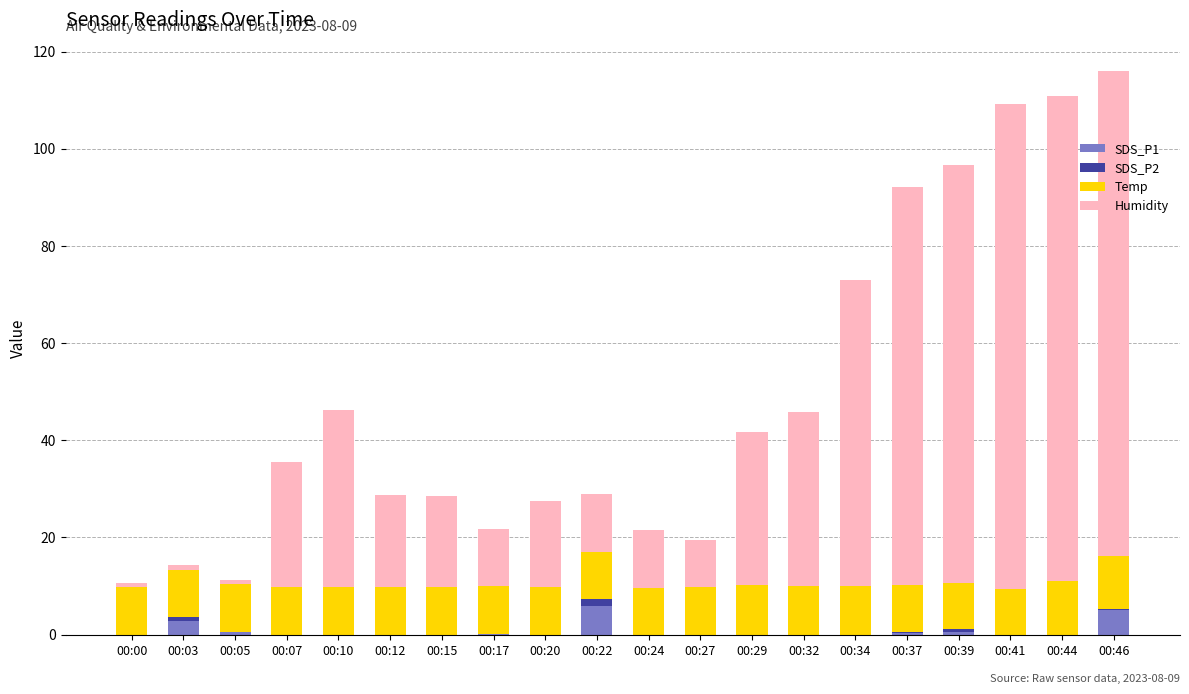

True or false: SDS_P1 has a value of 2.7 at 00:03.

True